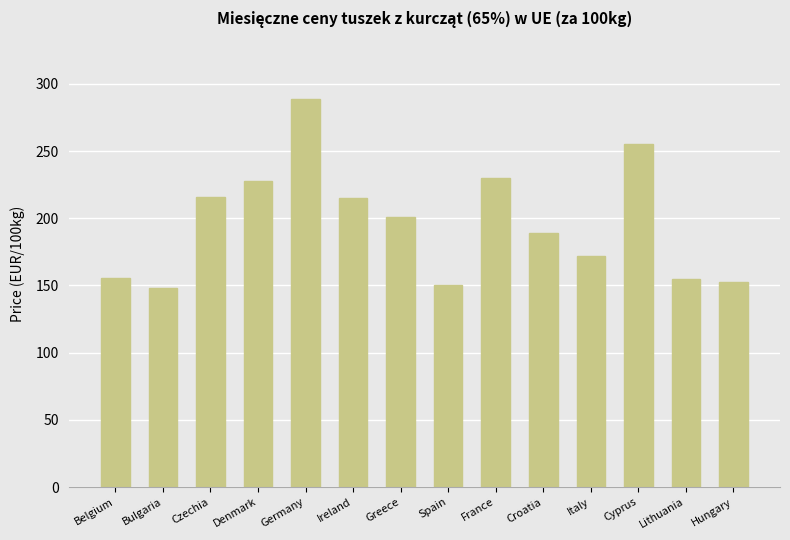

What is the change in value from Lithuania to Hungary?

-2.2